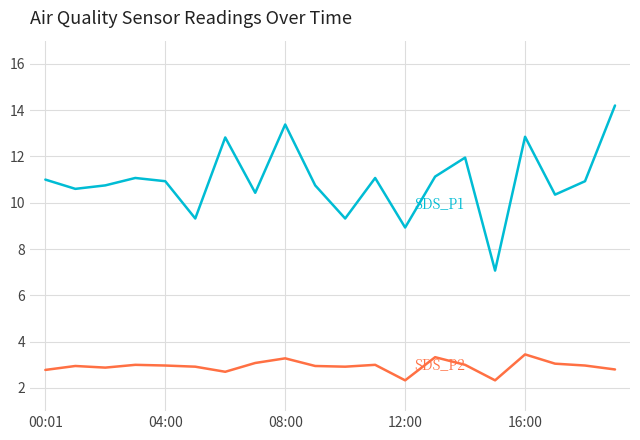

What is the smallest value displayed?

2.3